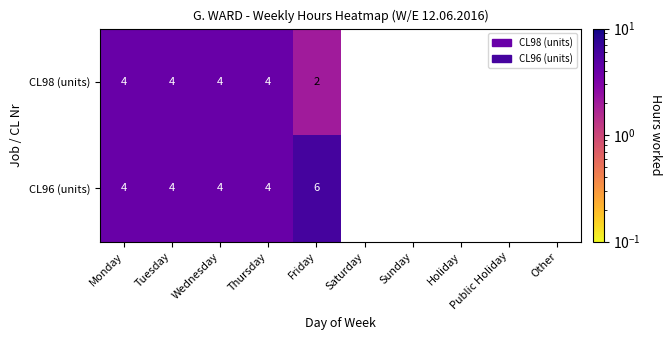

Is it true that CL98 (units) equals 2 at Monday?

False